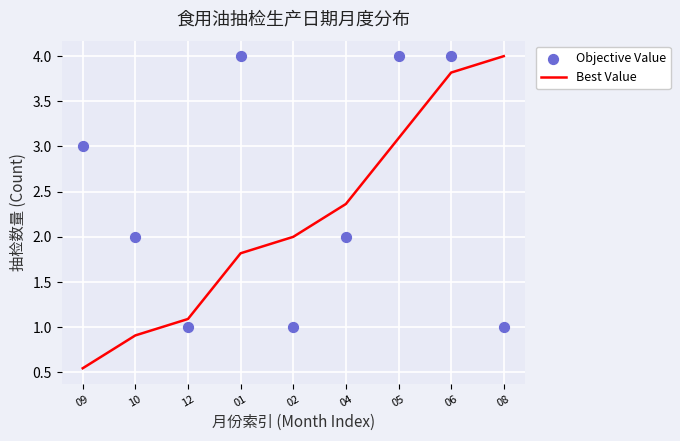

Is the value of Best Value at 02 greater than the value of Objective Value at 06?

No